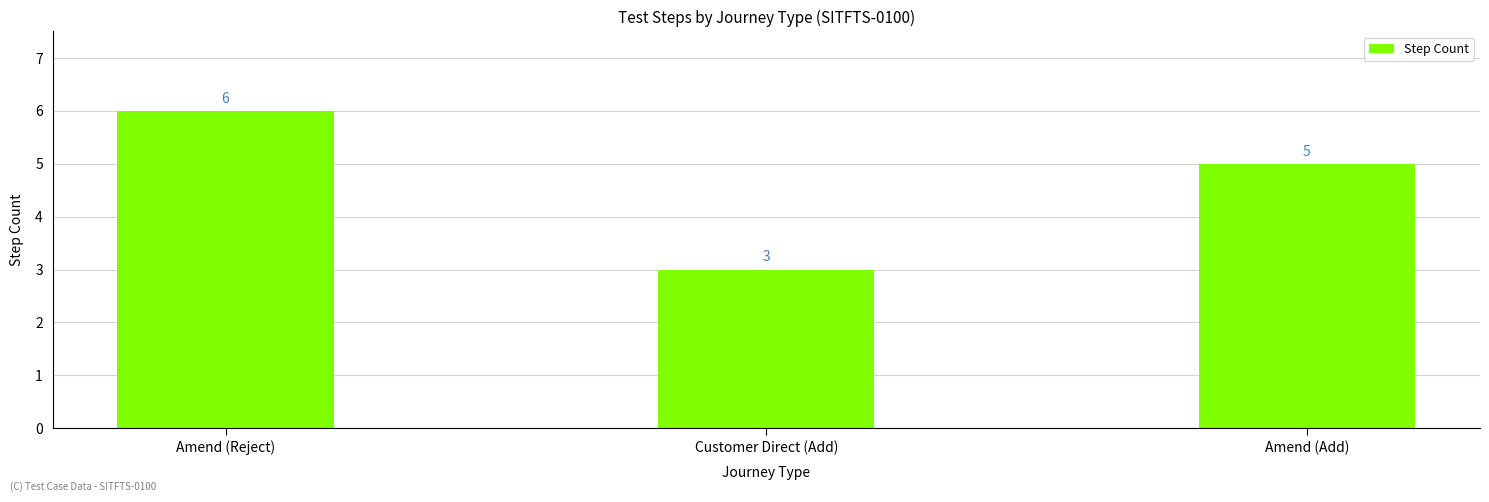

Reading left to right, transcribe all the data shown in this chart.

Amend (Reject)=6	Customer Direct (Add)=3	Amend (Add)=5